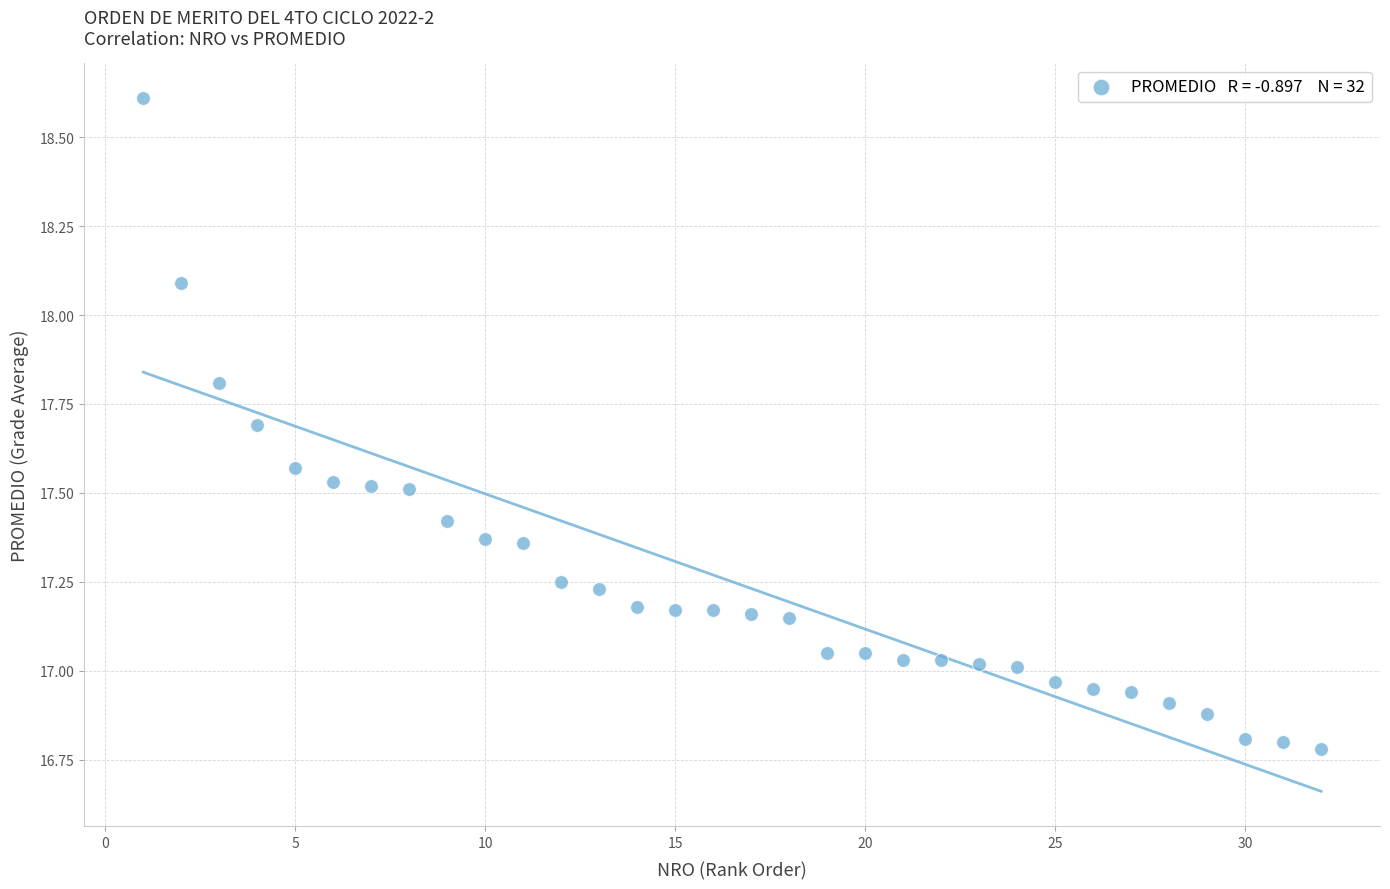

What is the range of X values (max minus min)?

31.0